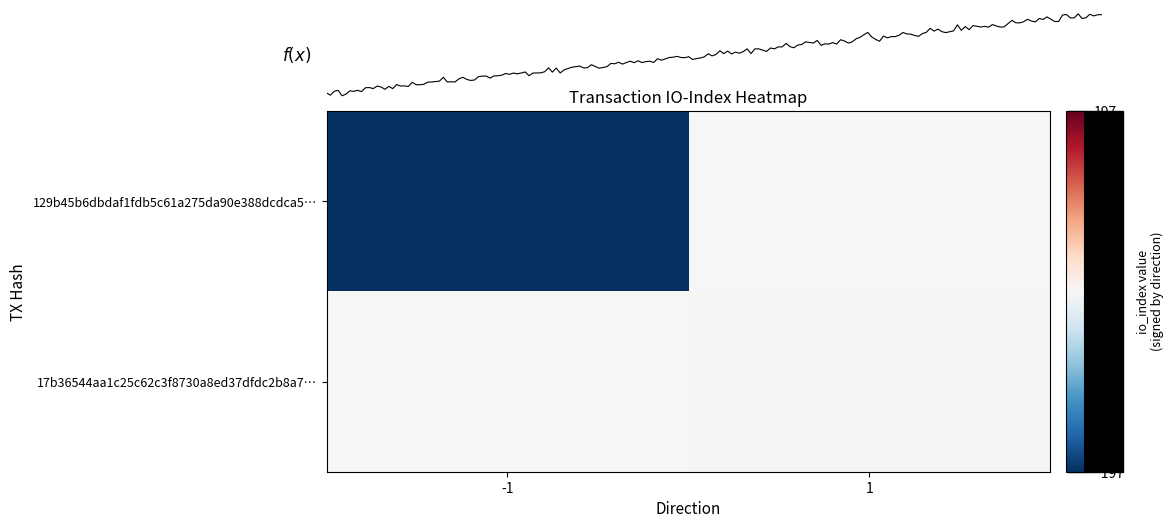

What is the total value across all series at 1?

2